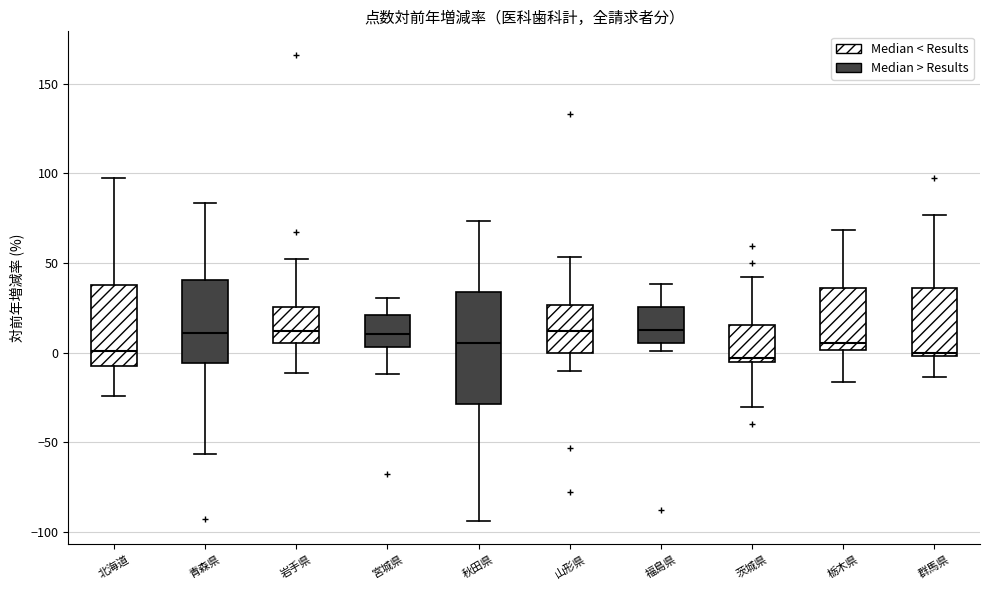

Comparing the boxes themselves (not the whiskers), which one is the tallest?

秋田県